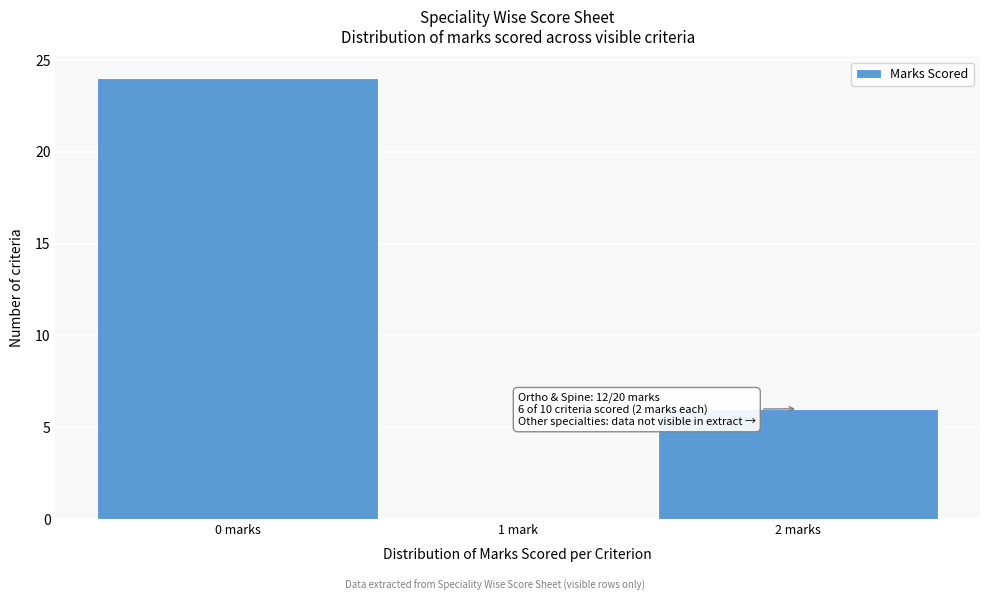

Reading left to right, transcribe all the data shown in this chart.

0 marks=24	1 mark=0	2 marks=6